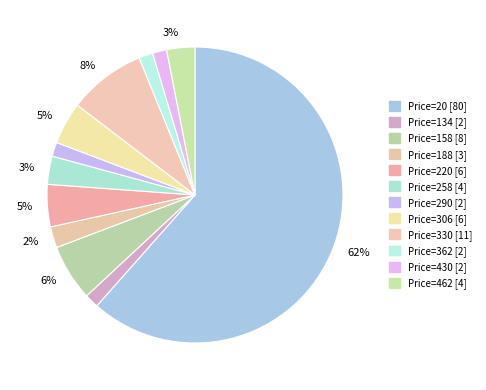

To the nearest percent, what is the average slice percentage?

8%